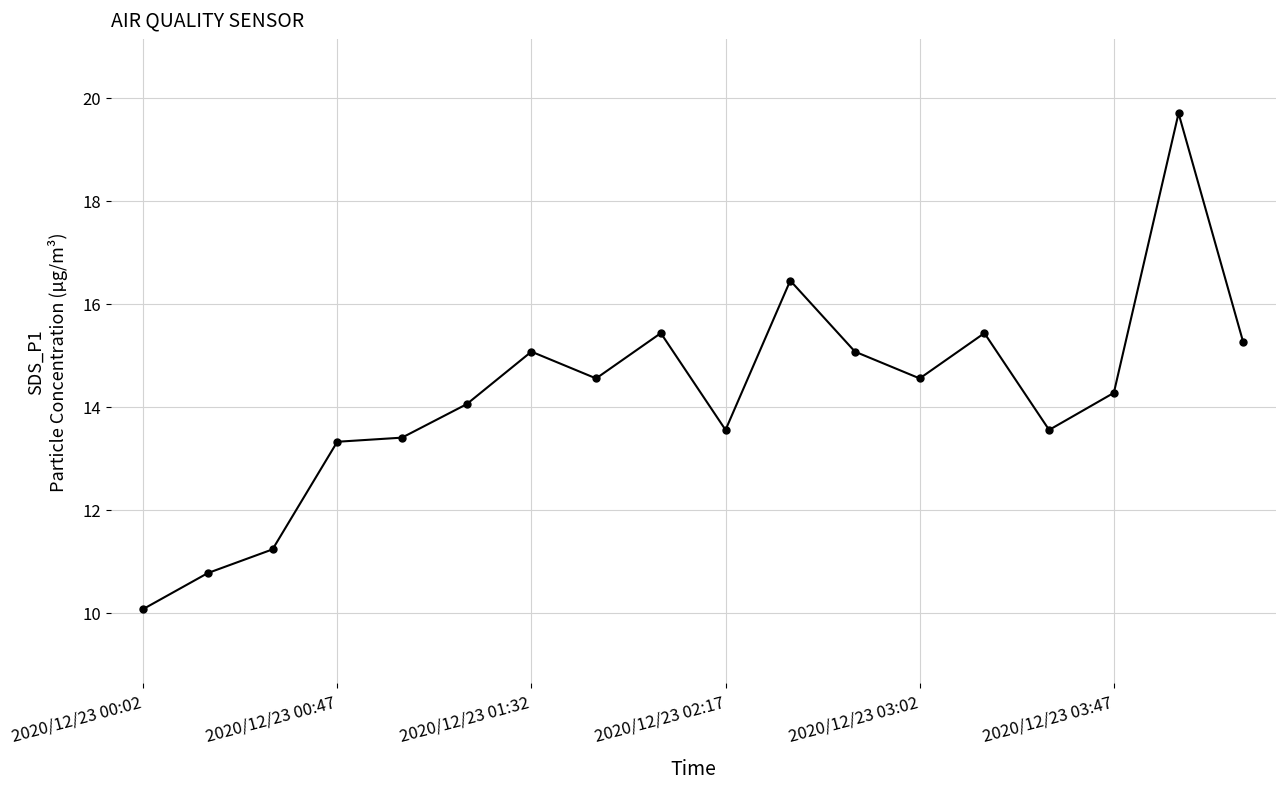

What is the difference between the maximum and minimum values?

9.6